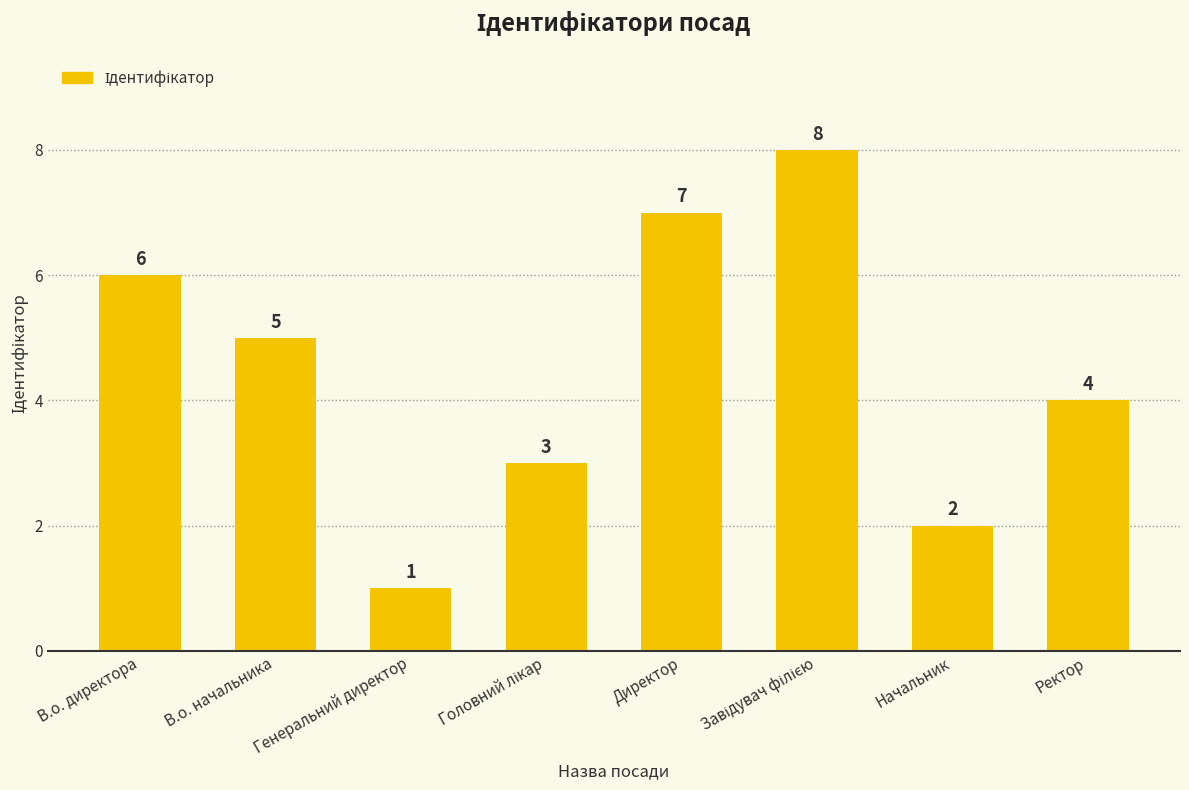

What is the difference between the maximum and second lowest values?

6